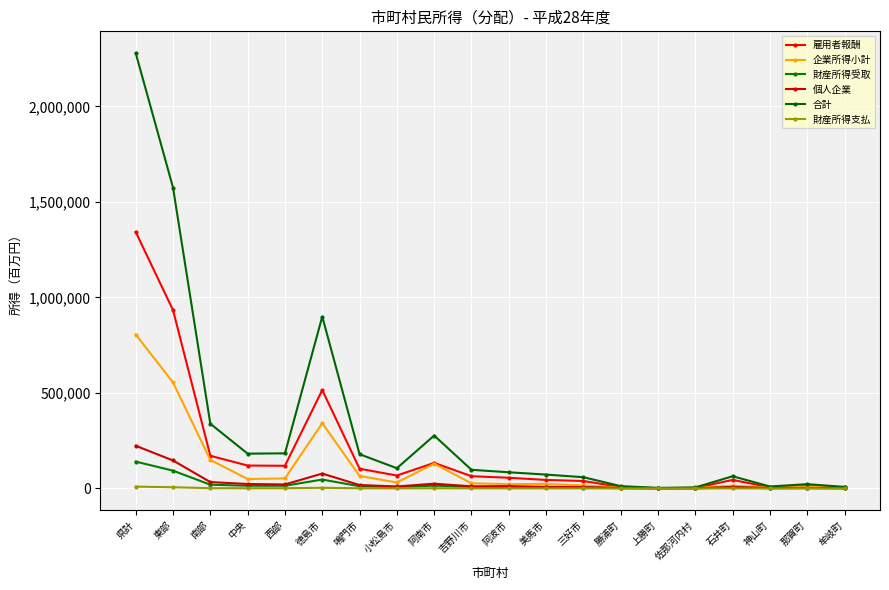

What position from the left is 神山町?

18